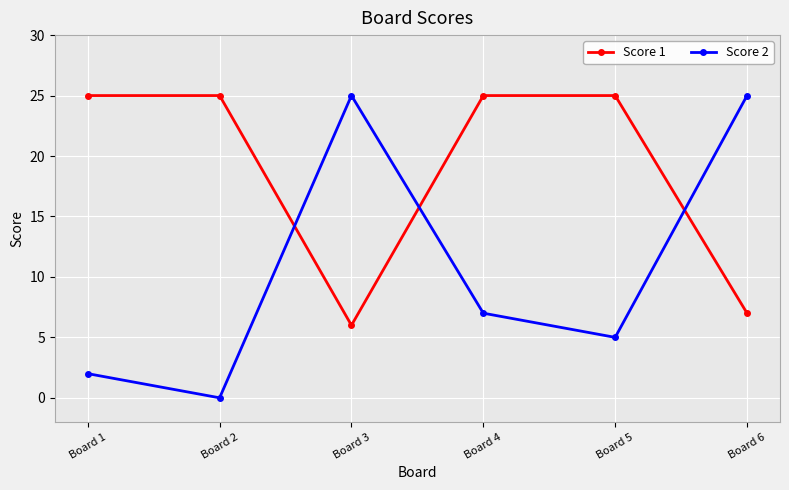

List the series in order of their overall mean, highest first.

Score 1, Score 2